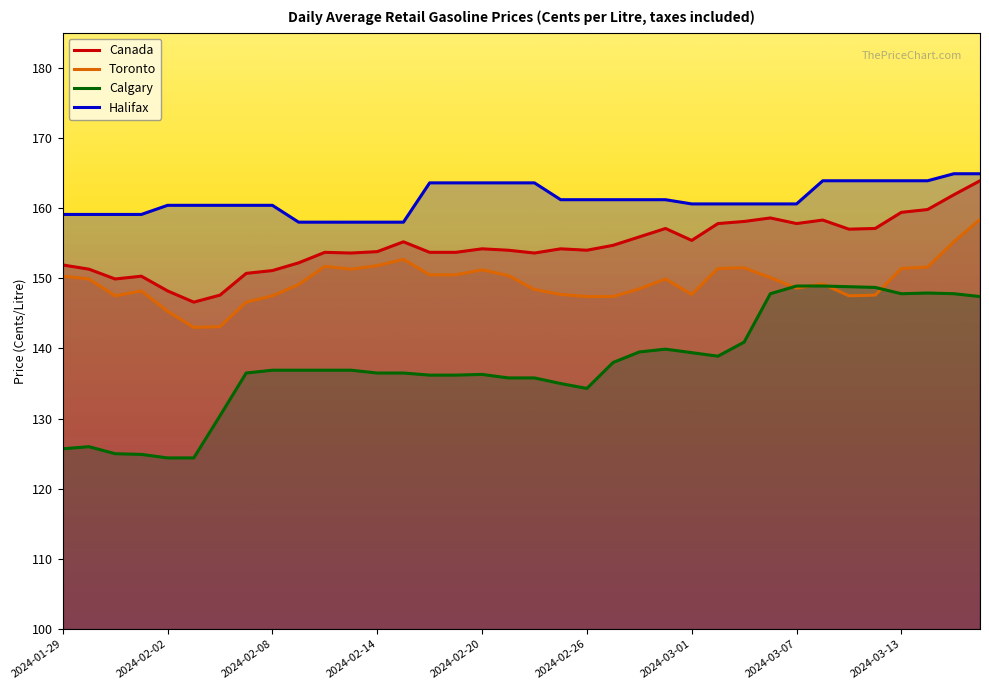

What is the minimum value for Halifax?

158.0